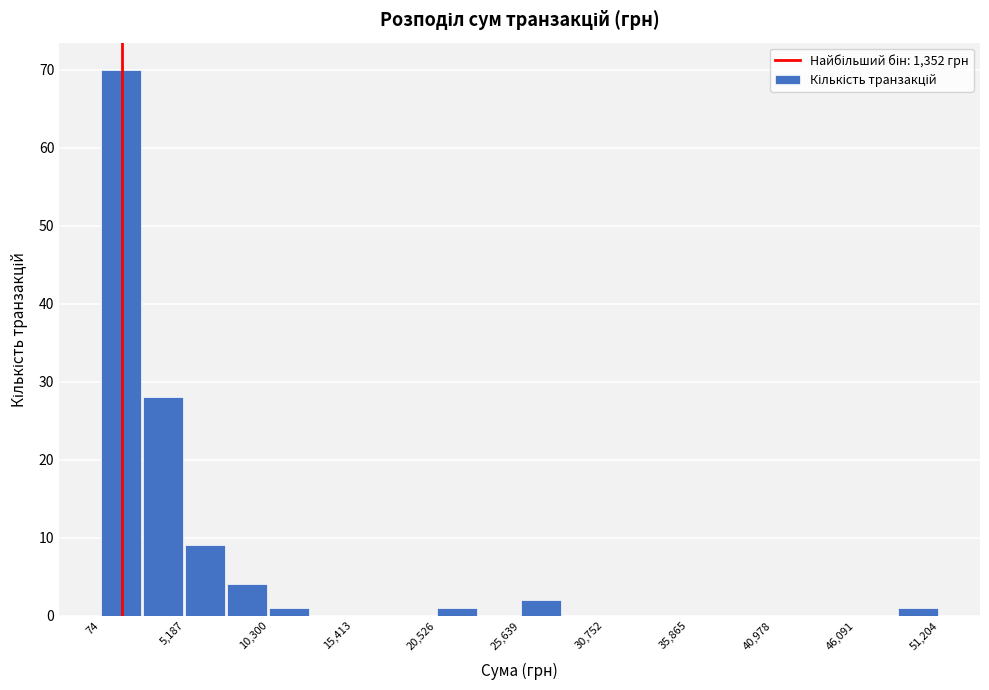

Around what value on the x-axis is the tallest bar? Give the approximate position of its centre, as read against the axis.

1000